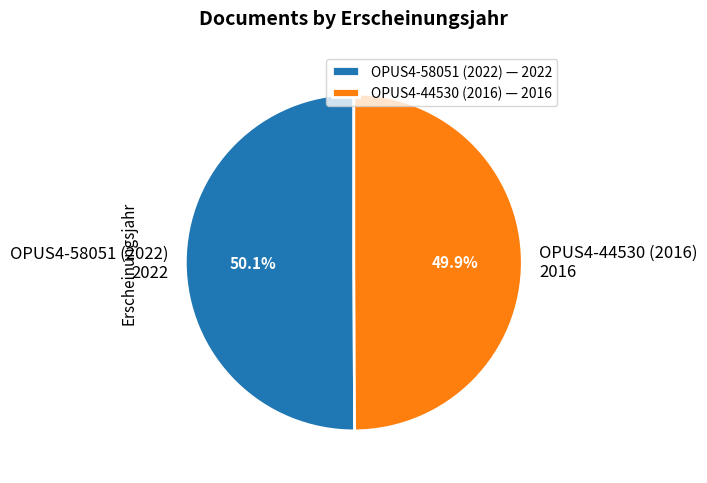

Does any single category account for the majority?

Yes